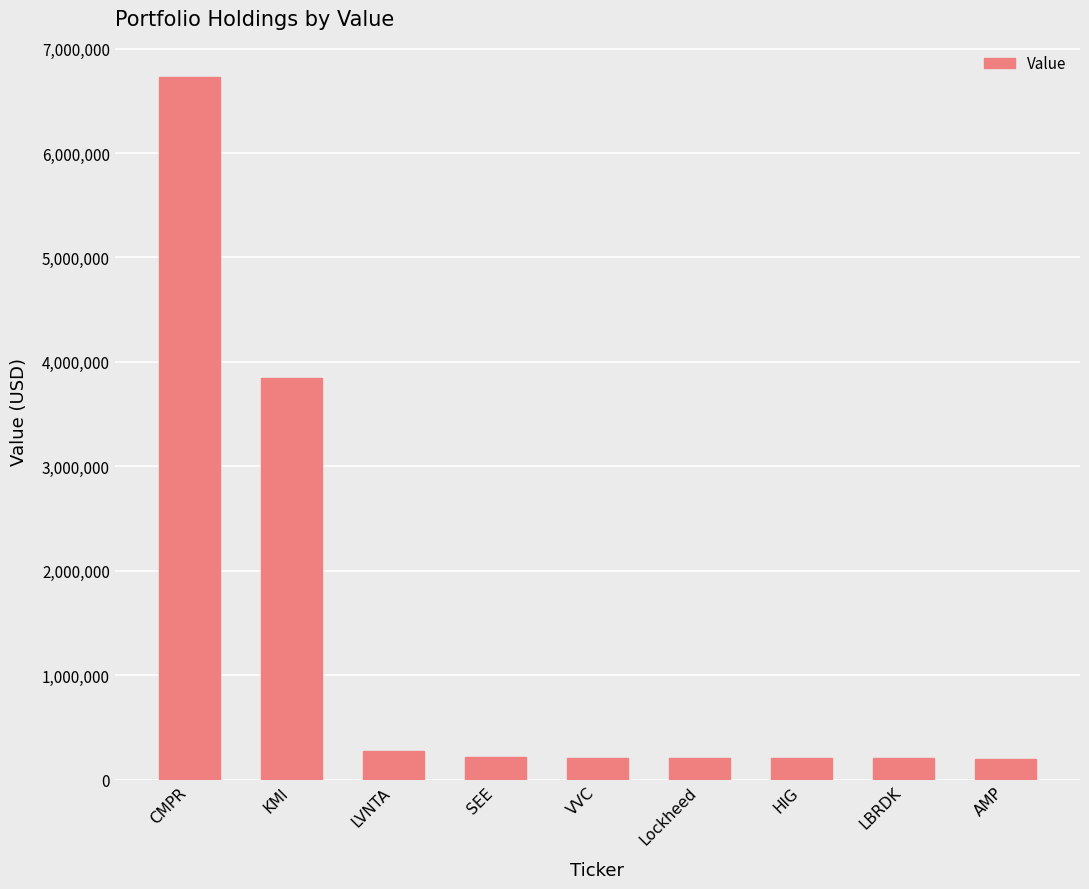

What is the average value?

1345333